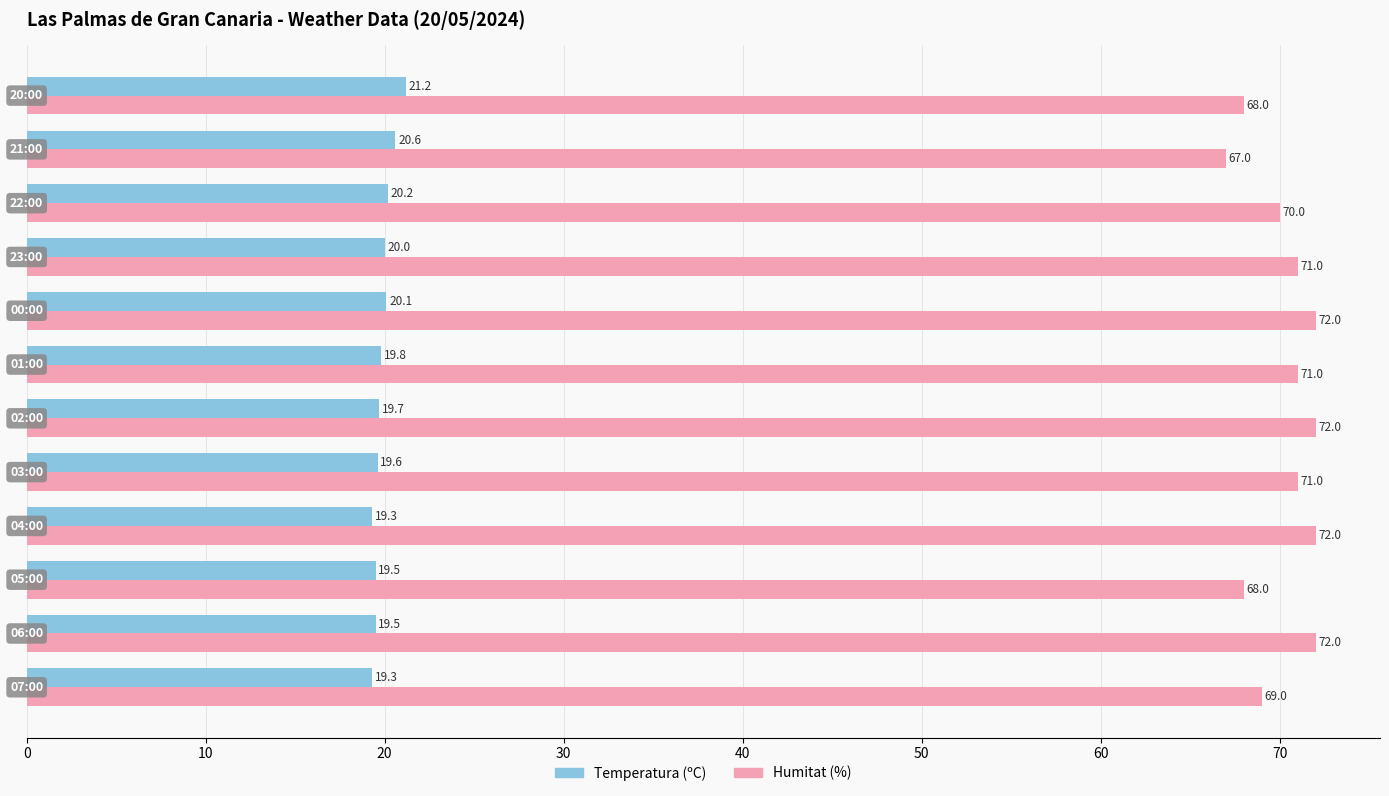

What is the sum of all Temperatura (ºC) values?

238.8